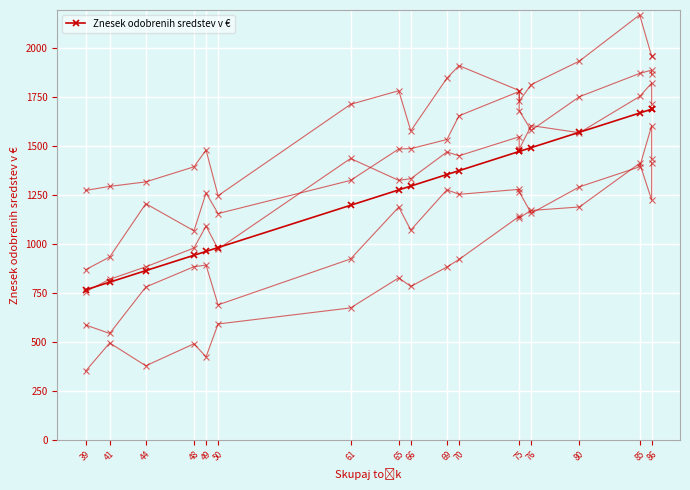

True or false: the data has more than 1 interior local peaks.

False